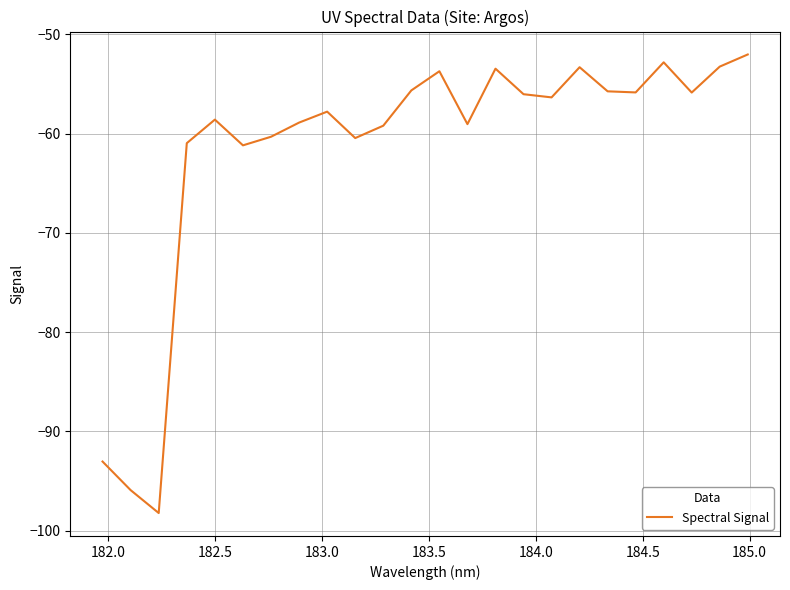

What is the smallest value displayed?

-98.2